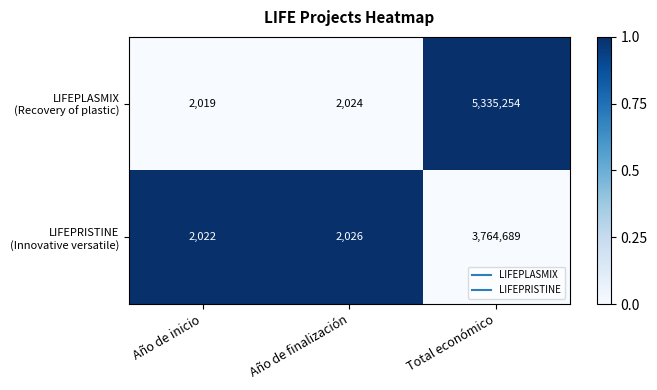

What is the difference between the highest and lowest values at Total económico?

1570565